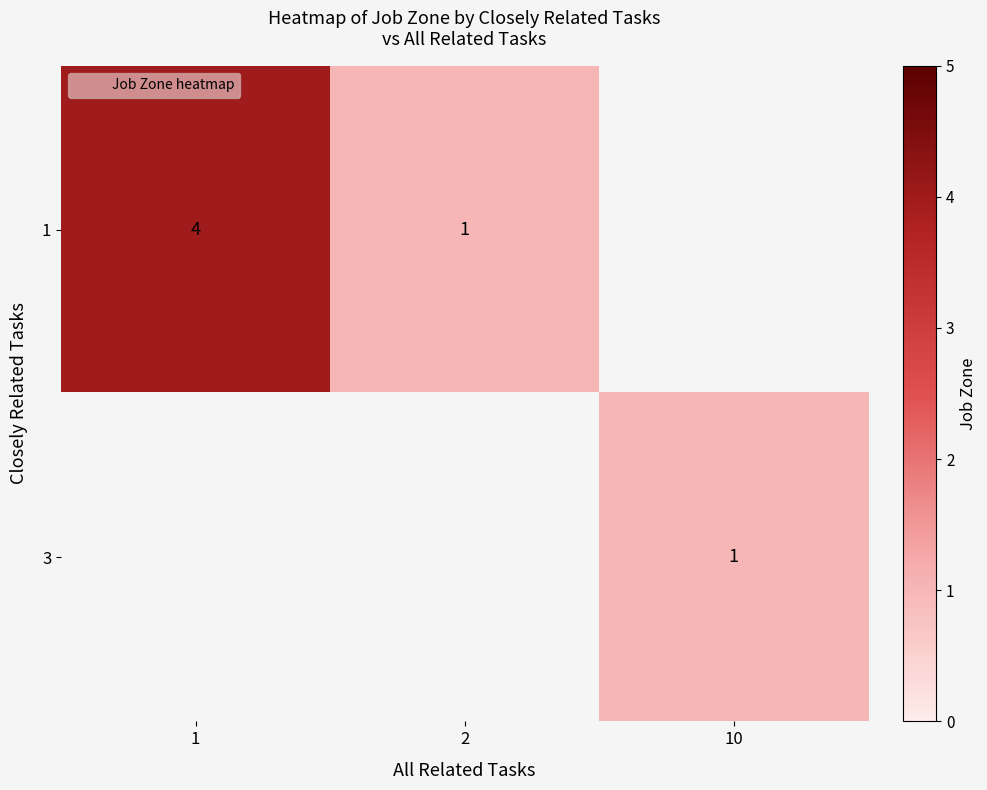

Count the number of categories in the chart.

3